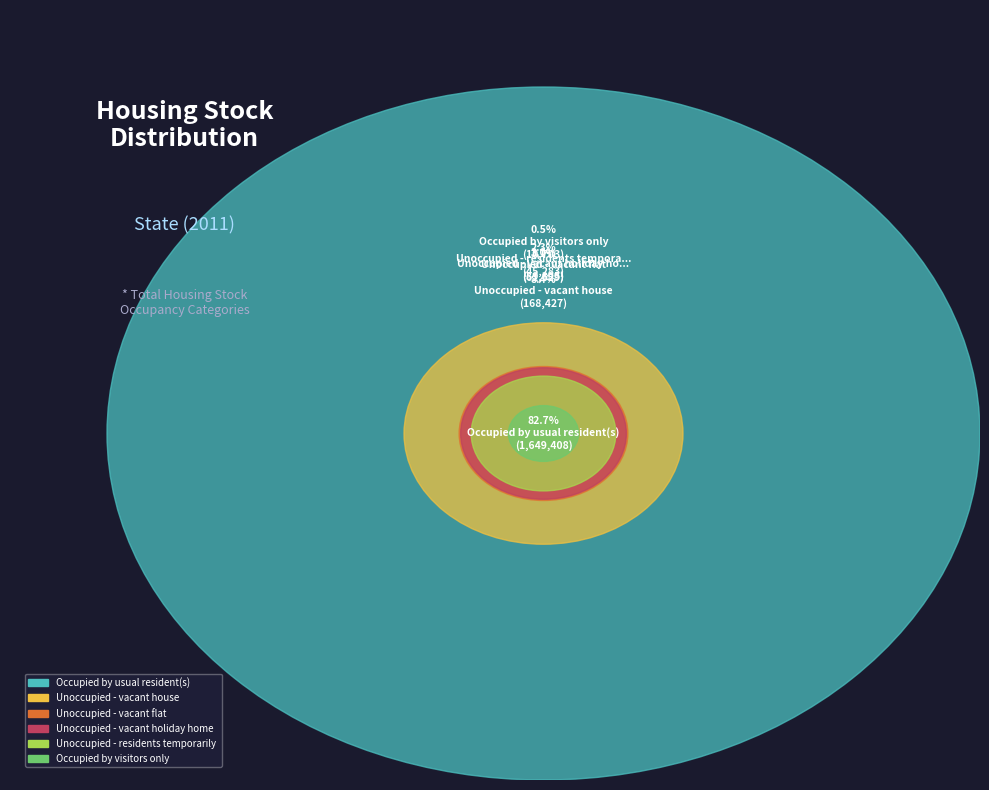

What is the ratio of the value at D   Unoccupied - vacant house to the value at C   Unoccupied - residents temporarily absent?

3.7